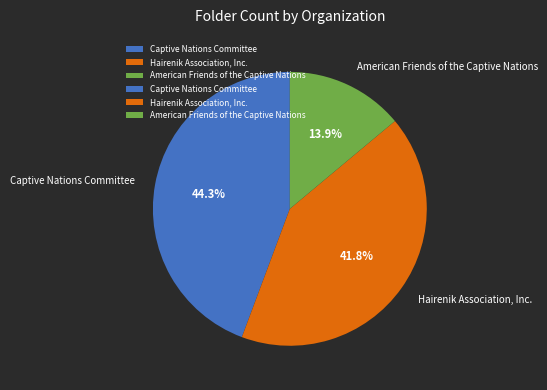

Is it true that Captive Nations Committee is 44% of the pie?

True